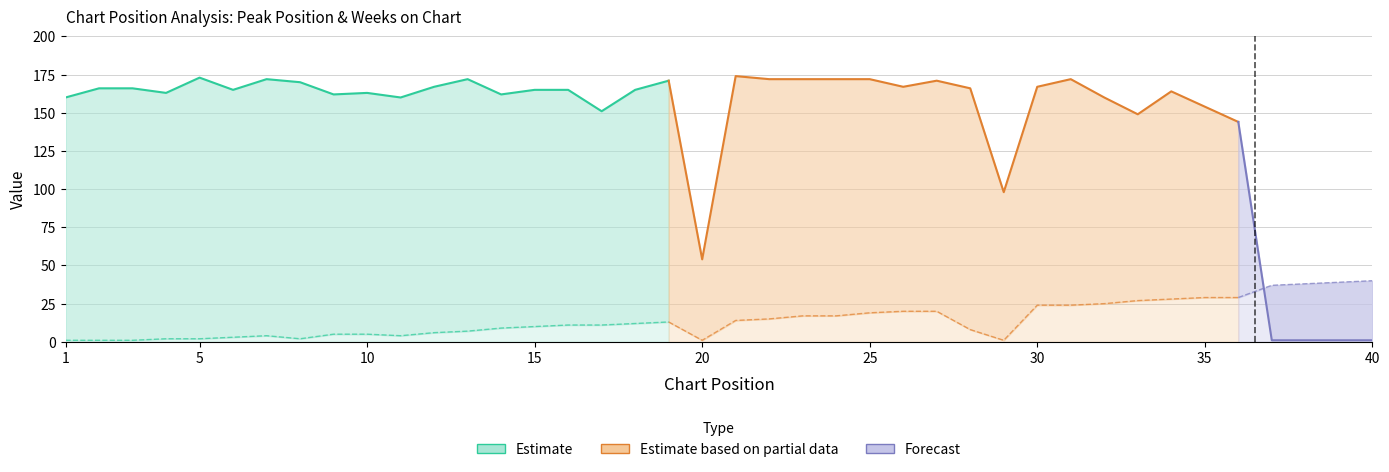

Rank the series by their maximum value, from highest to lowest.

Weeks on Chart, Peak Position